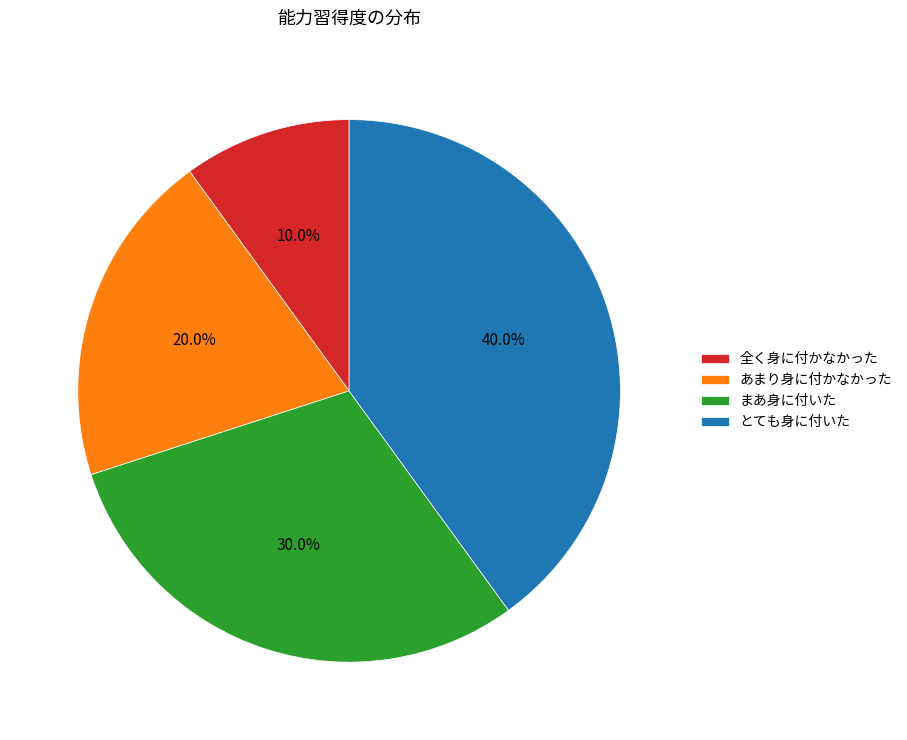

The とても身に付いた slice represents 25% of the pie. True or false?

False